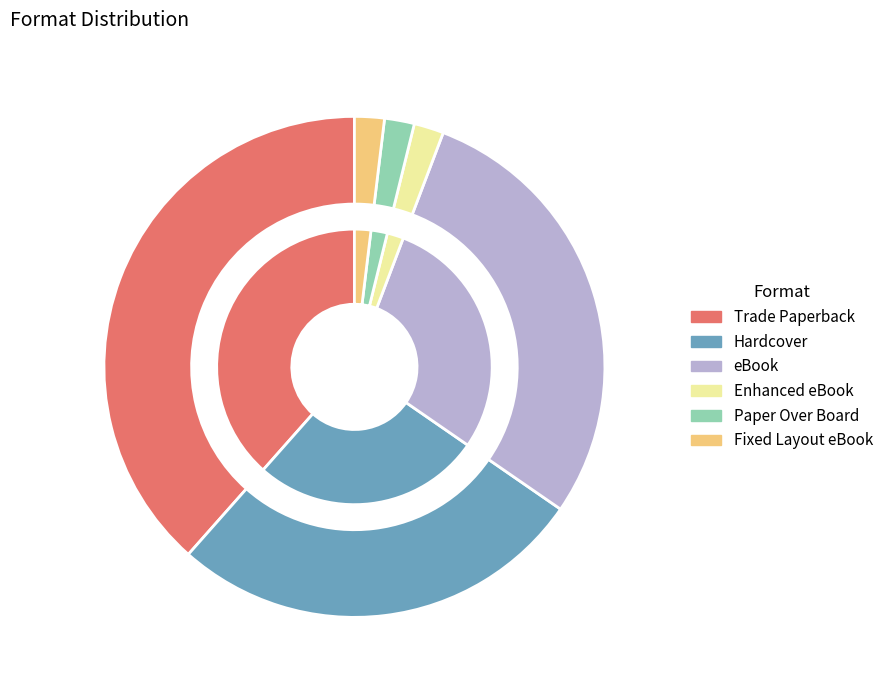

The Paper Over Board slice represents 2% of the pie. True or false?

True